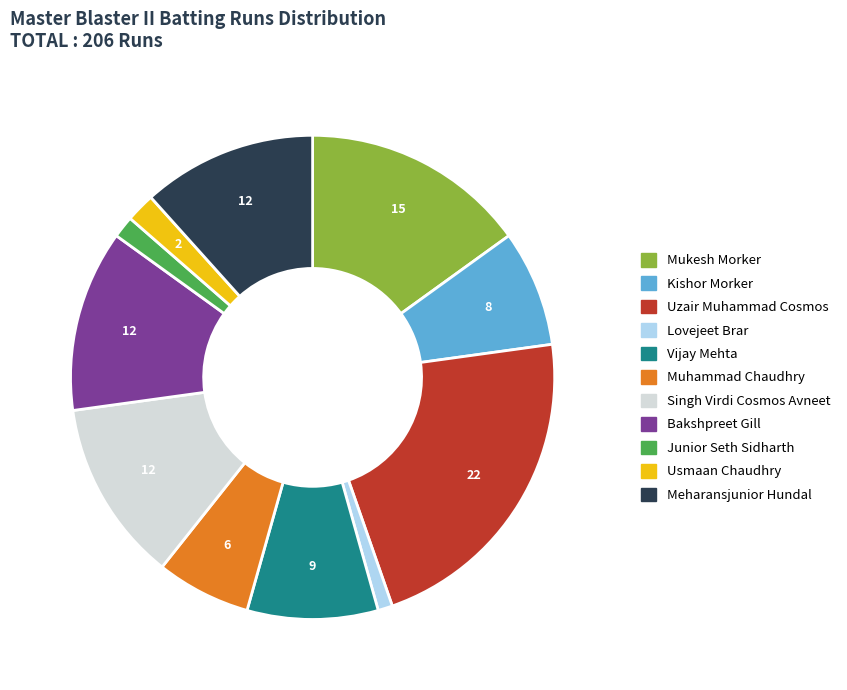

Which slice is the largest?

Uzair Muhammad Cosmos